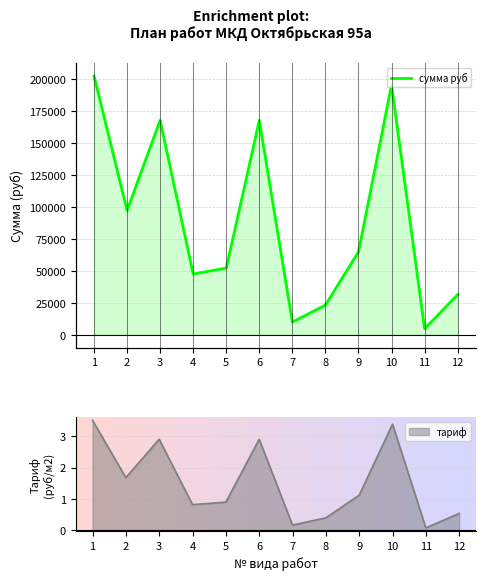

What is the difference between the values at 6 and 8?

144630.0